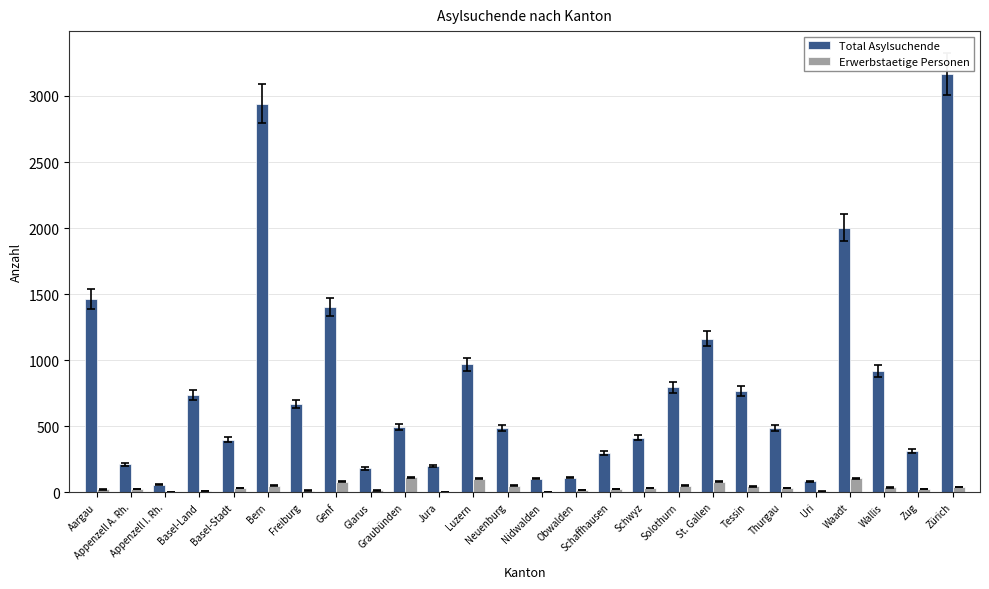

What is the difference between the Erwerbstaetige Personen values at Nidwalden and Appenzell A. Rh.?

25